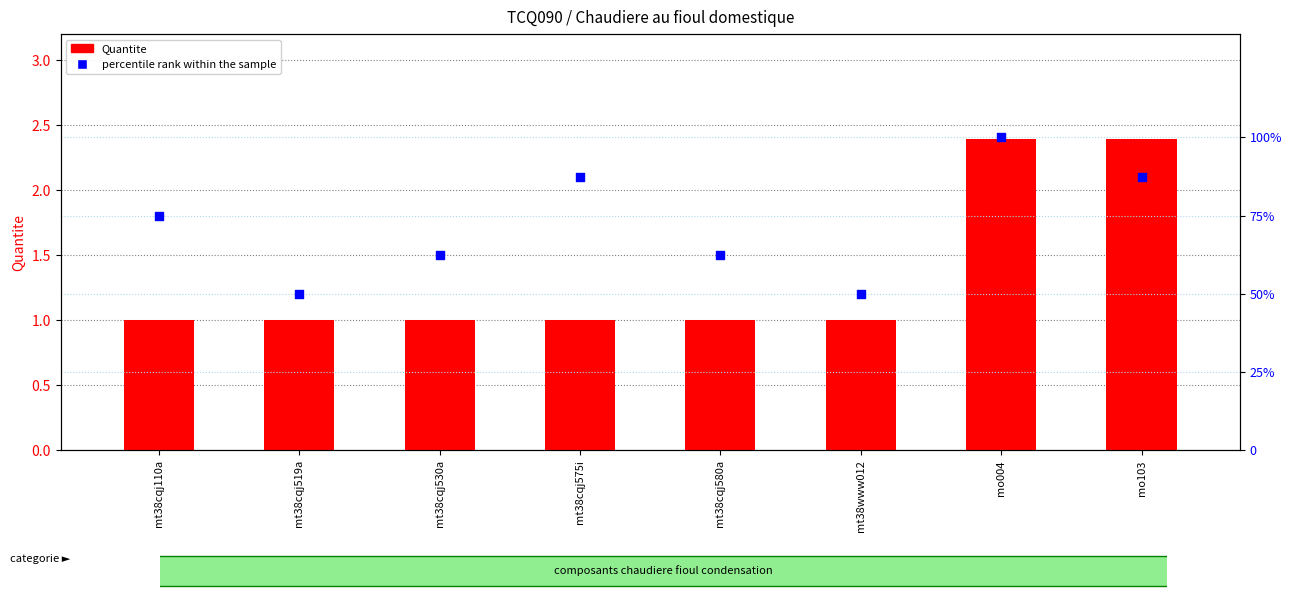

What is the total value across all series at mt38cqj519a?

51.0